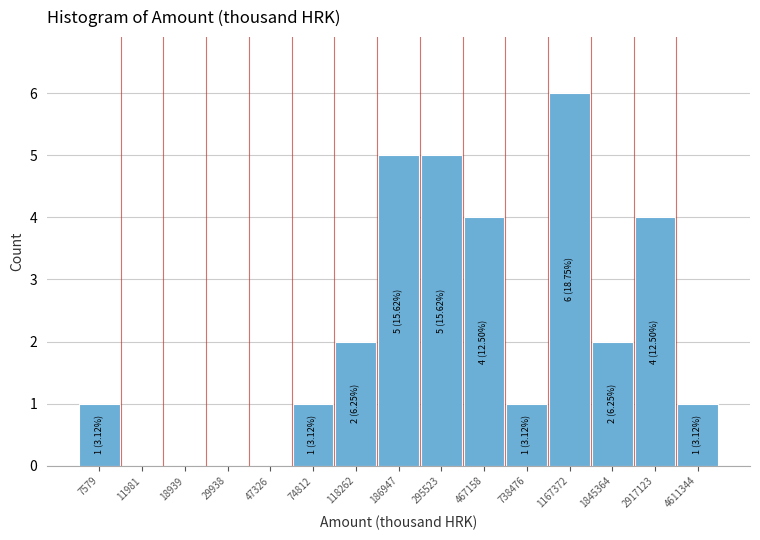

Reading left to right, transcribe all the data shown in this chart.

7579=1	11981=0	18939=0	29938=0	47326=0	74812=1	118262=2	186947=5	295523=5	467158=4	738476=1	1167372=6	1845364=2	2917123=4	4611344=1